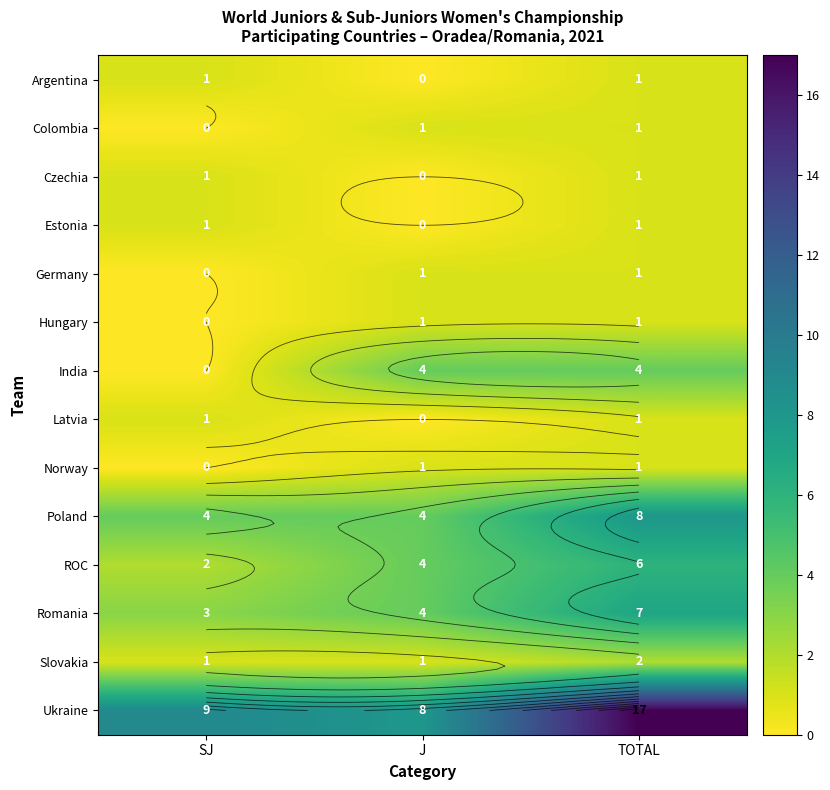

Rank the series by their maximum value, from highest to lowest.

Ukraine, Poland, Romania, ROC, India, Slovakia, Argentina, Colombia, Czechia, Estonia, Germany, Hungary, Latvia, Norway